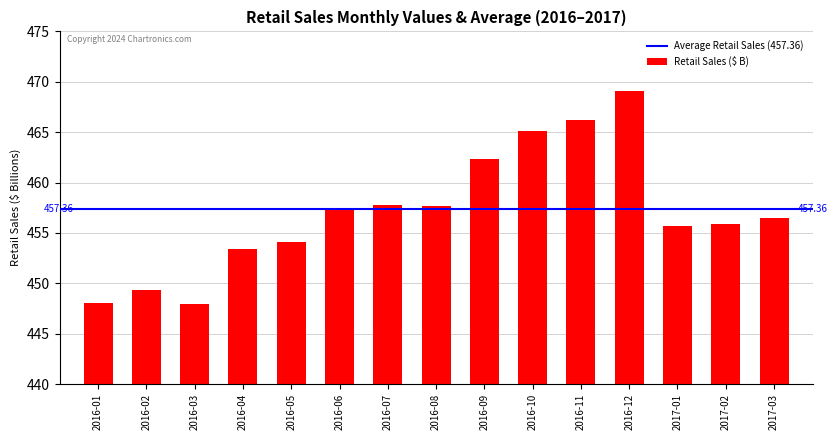

Between 2016-08 and 2016-05, which is larger?

2016-08